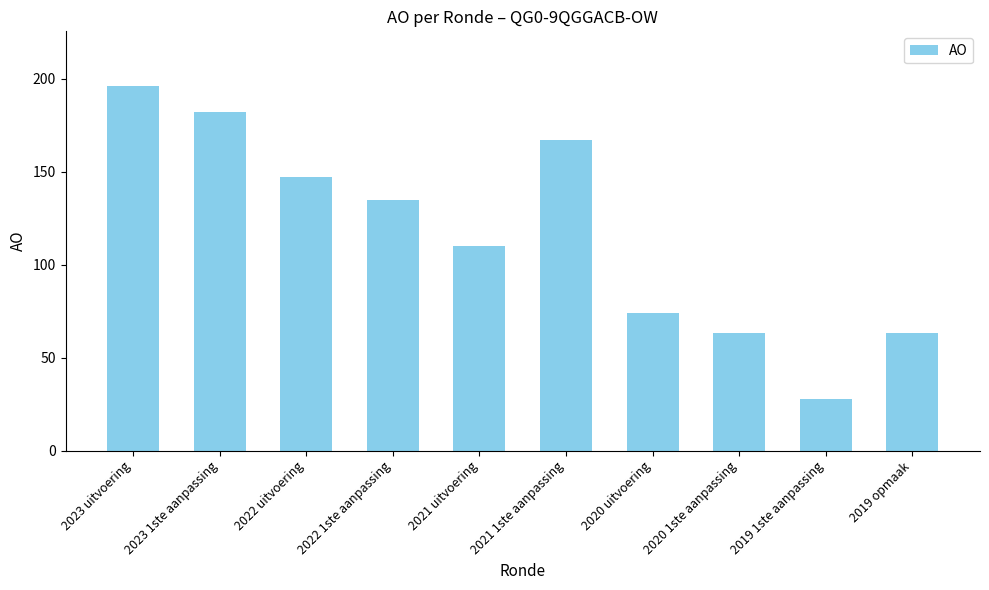

What position from the left is 2021 uitvoering?

5